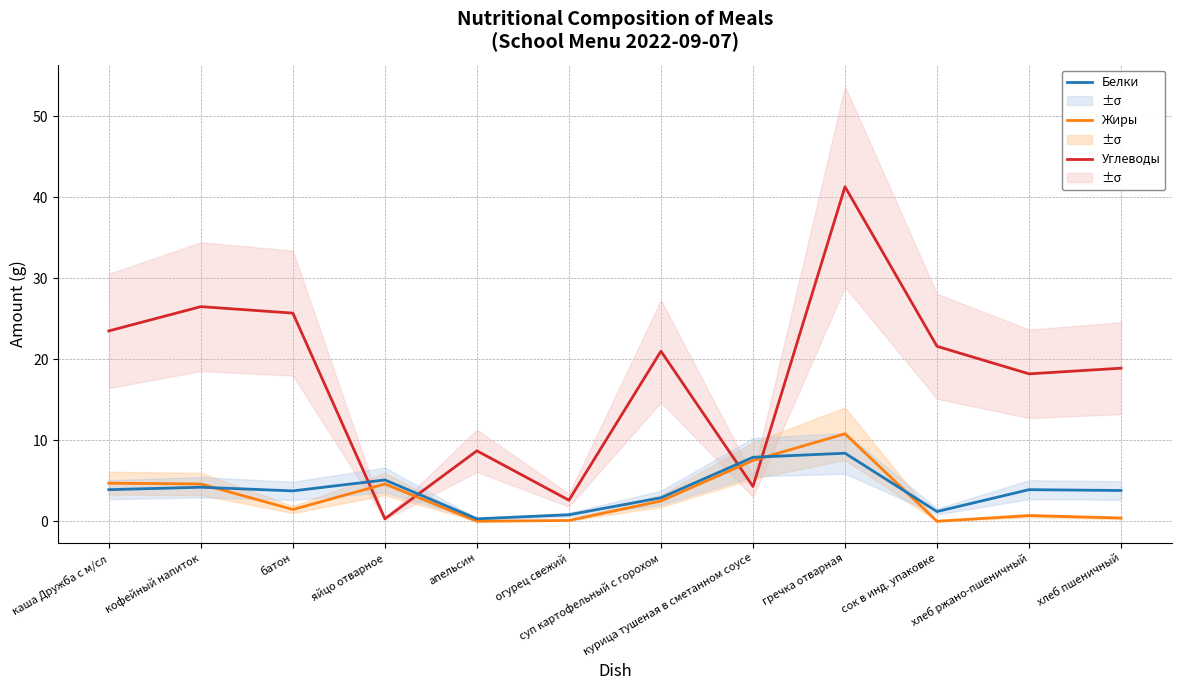

Which series has the largest total across all categories?

Углеводы